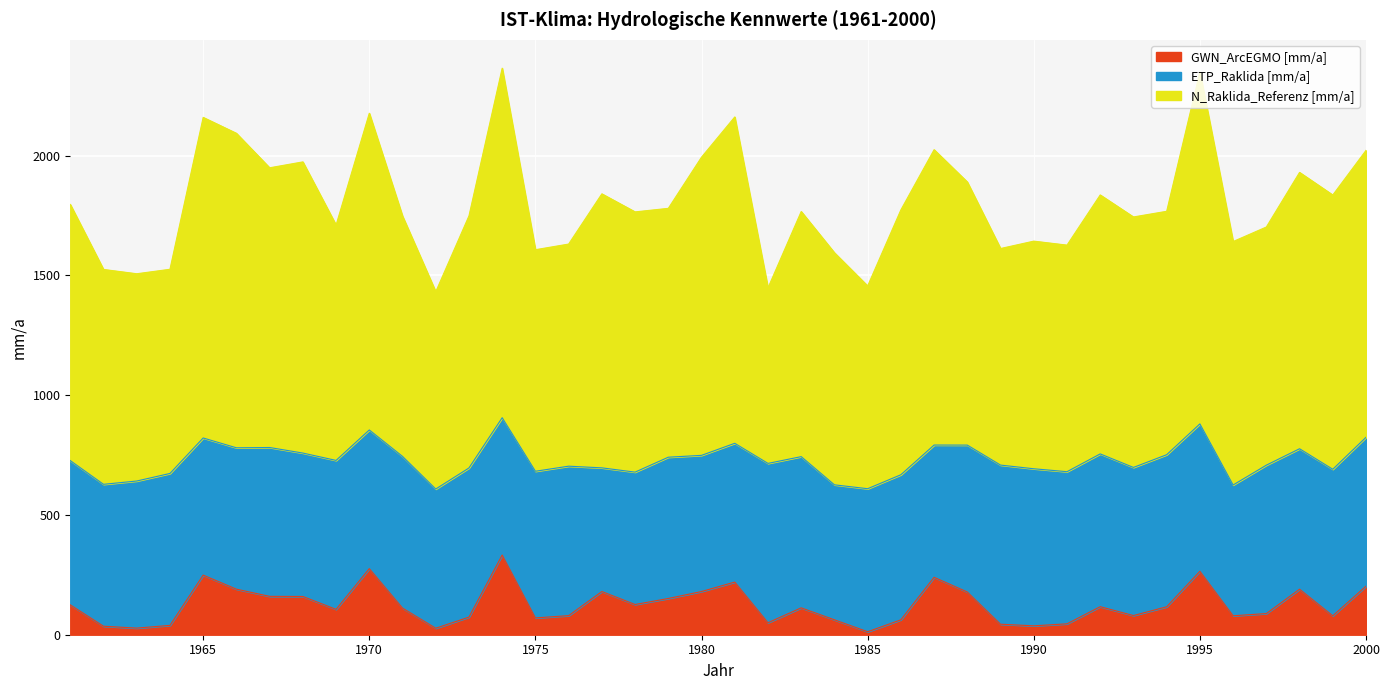

Is it true that GWN_ArcEGMO [mm/a] equals 180.4 at 1980?

True